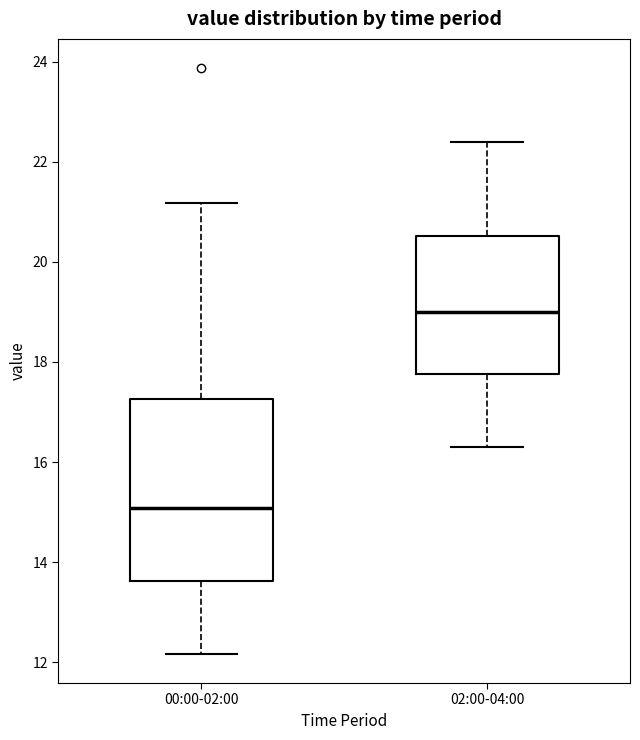

Which box has the highest median line?

02:00-04:00